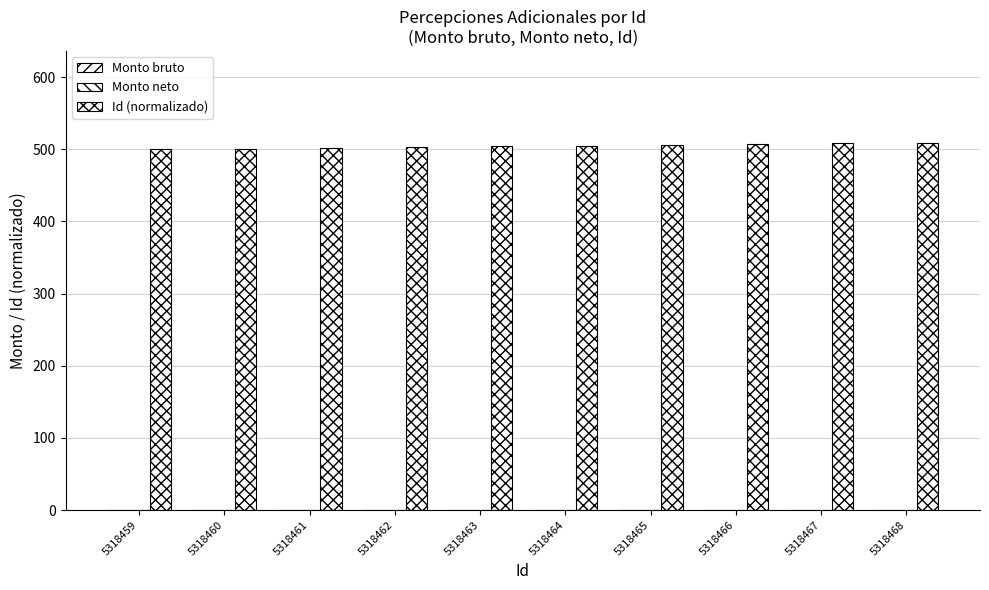

Count the number of data series in this chart.

1